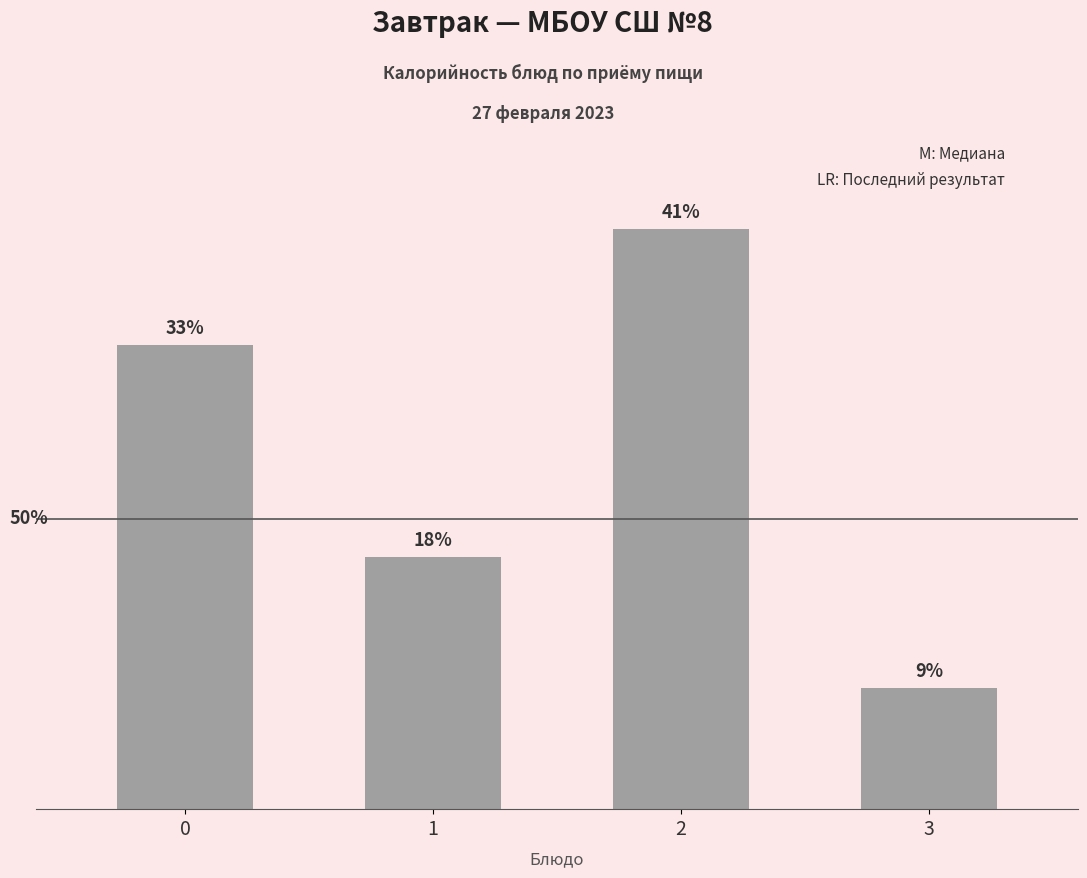

Which label corresponds to the smallest value in the chart?

3